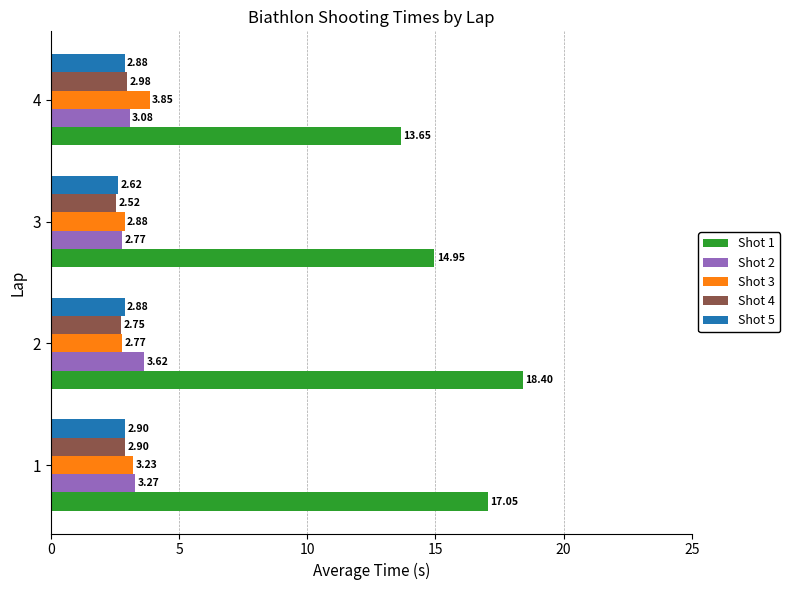

At which category is the sum across all series the highest?

2